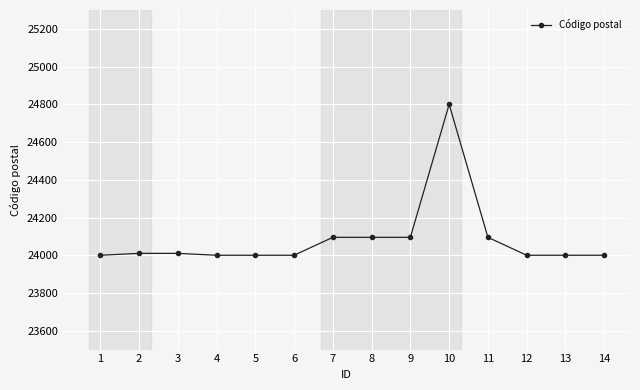

What is the minimum value shown in the chart?

24000